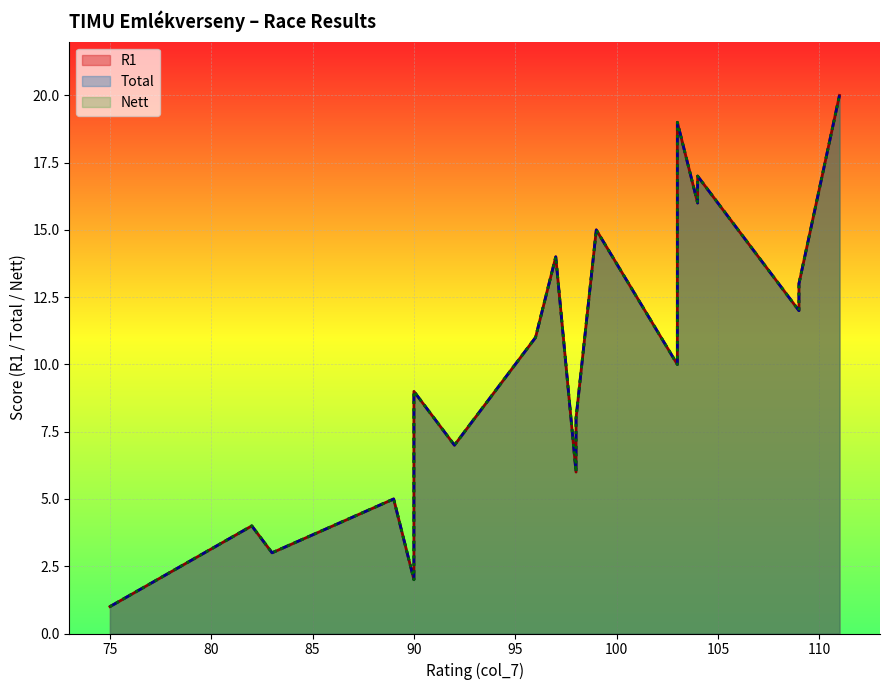

Is the value of Total at 7th greater than the value of Nett at 11th?

No